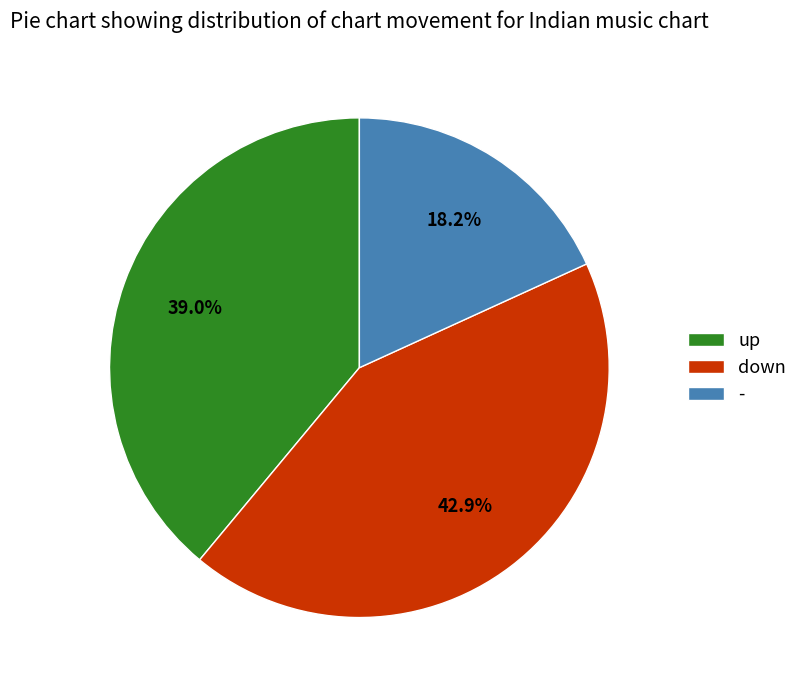

Does up represent more than half of the total?

No